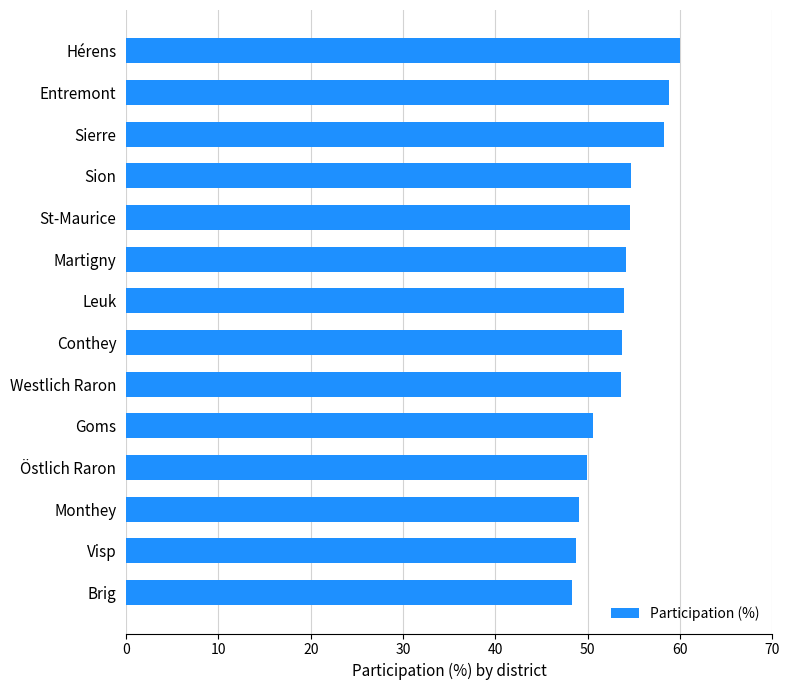

What is the sum of all values?

748.4